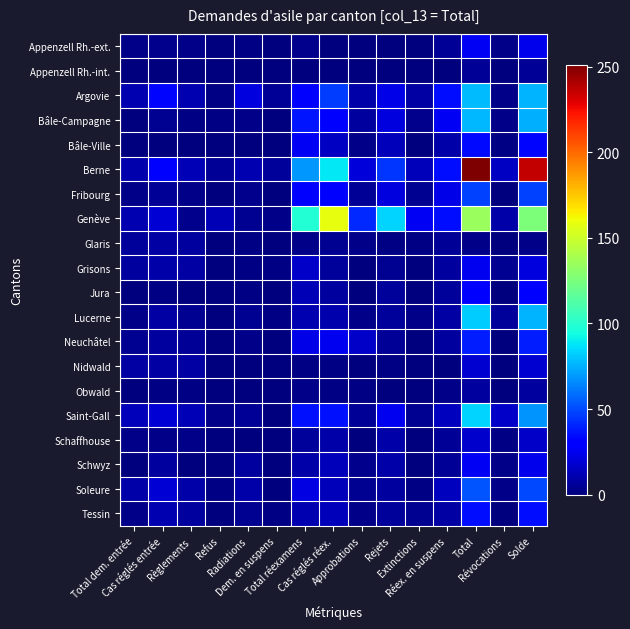

How many data points does each series have?

15